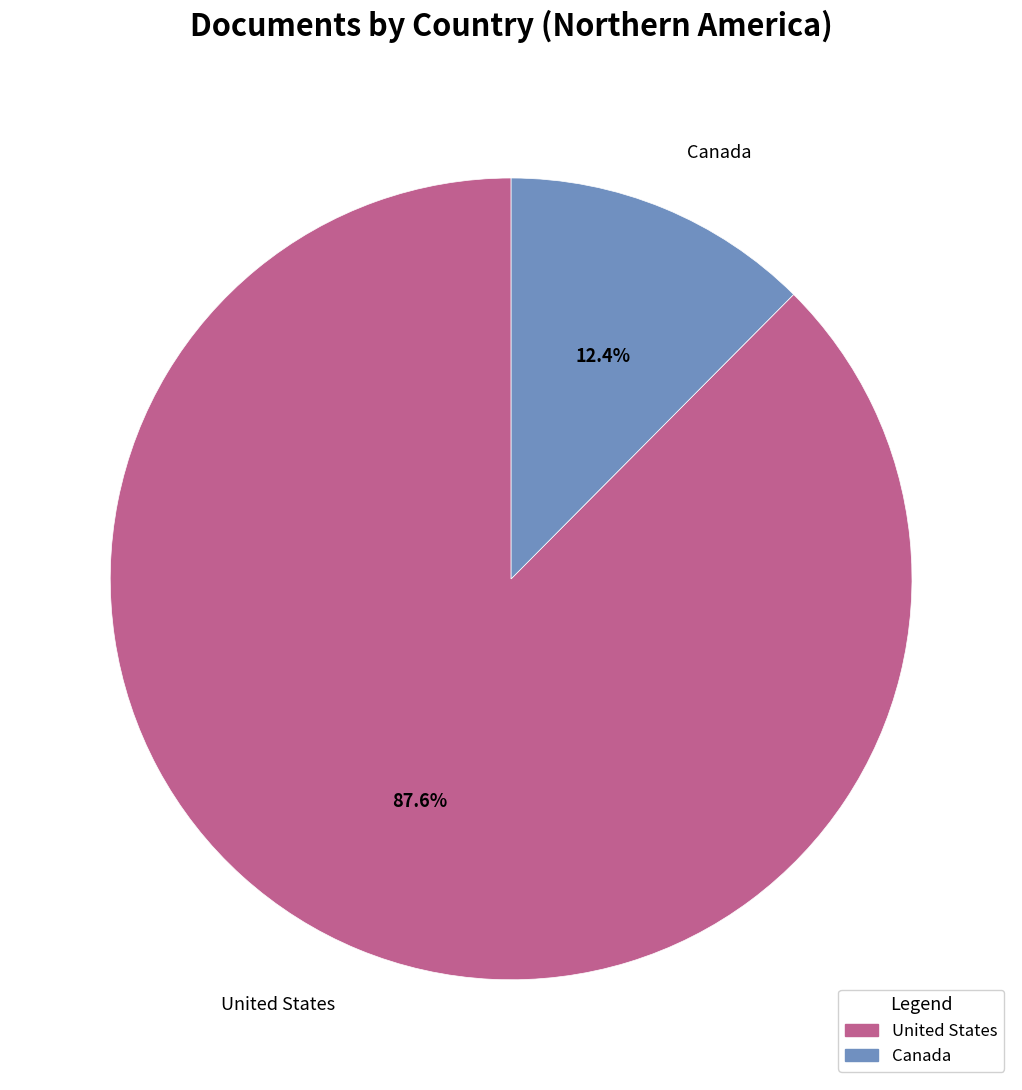

Approximately how many times larger is the value at Canada compared to United States?

0.1